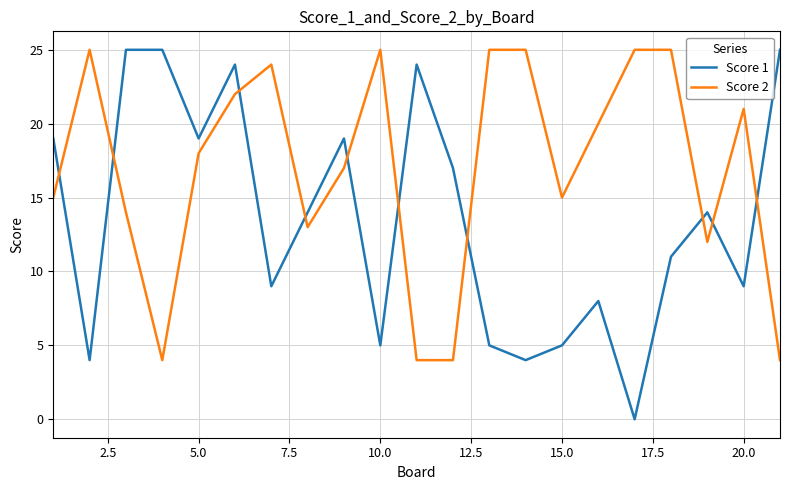

In Score 1, how many points are lower than both neighbors (excluding endpoints)?

7